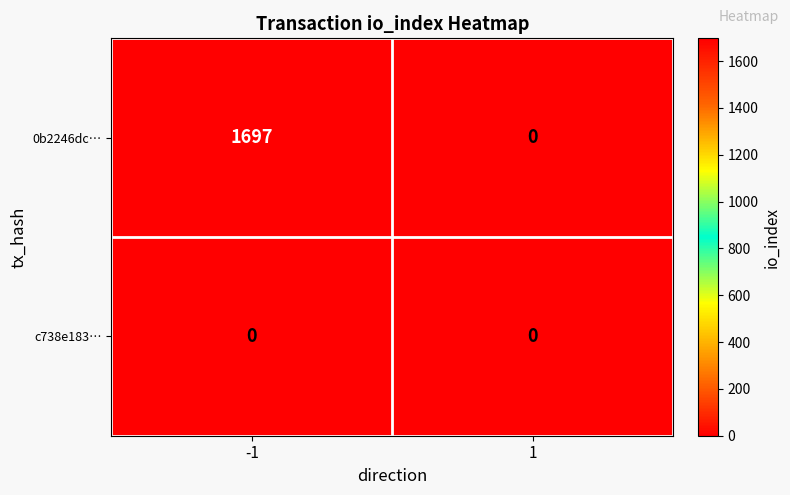

List the series in order of their overall mean, highest first.

0b2246dc…, c738e183…